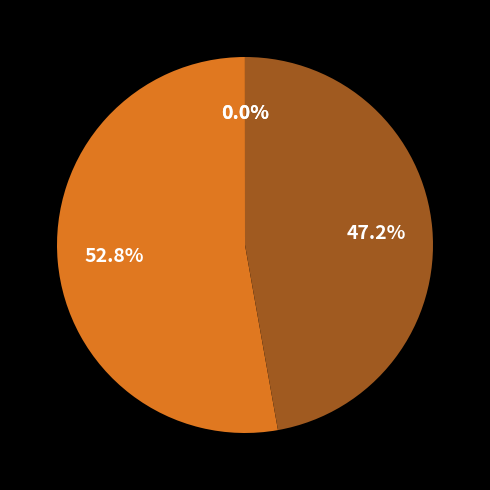

Does any single category account for the majority?

Yes